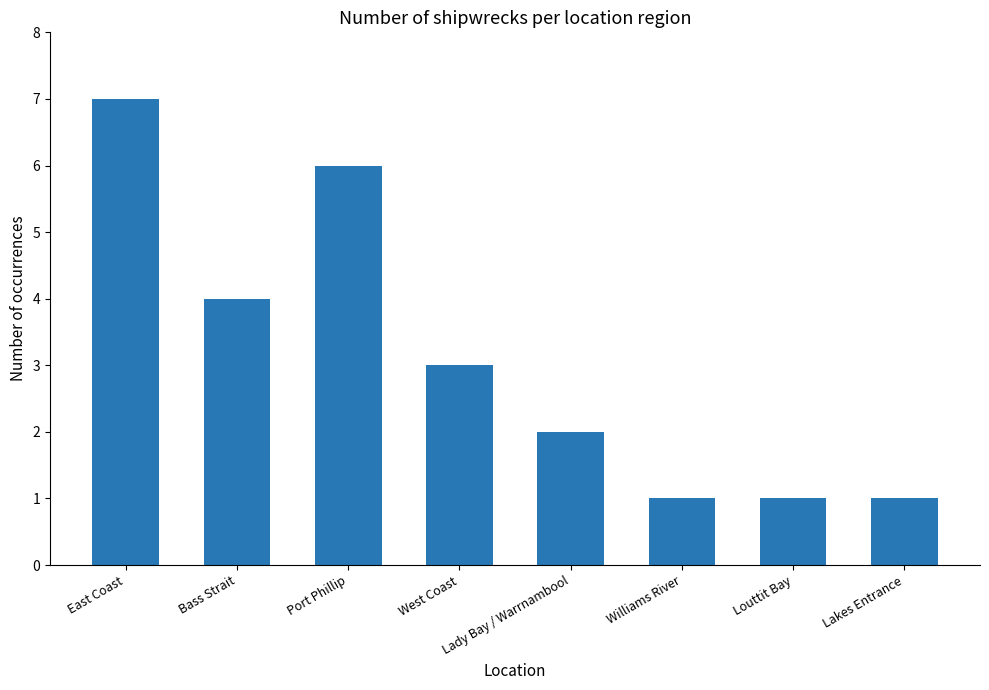

What is the label of the 7th bar from the right?

Bass Strait